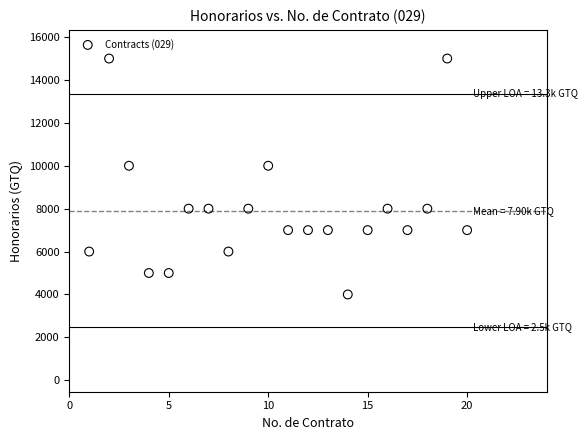

What is the range of X values (max minus min)?

19